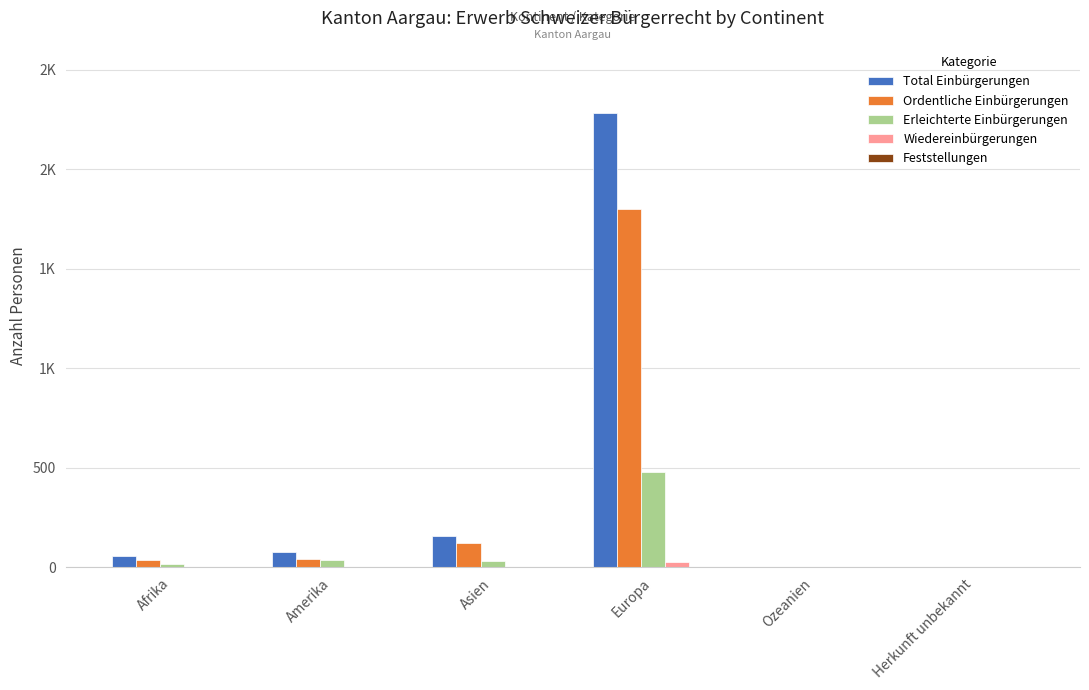

Where does the Erleichterte Einbürgerungen series first go above 33?

Amerika